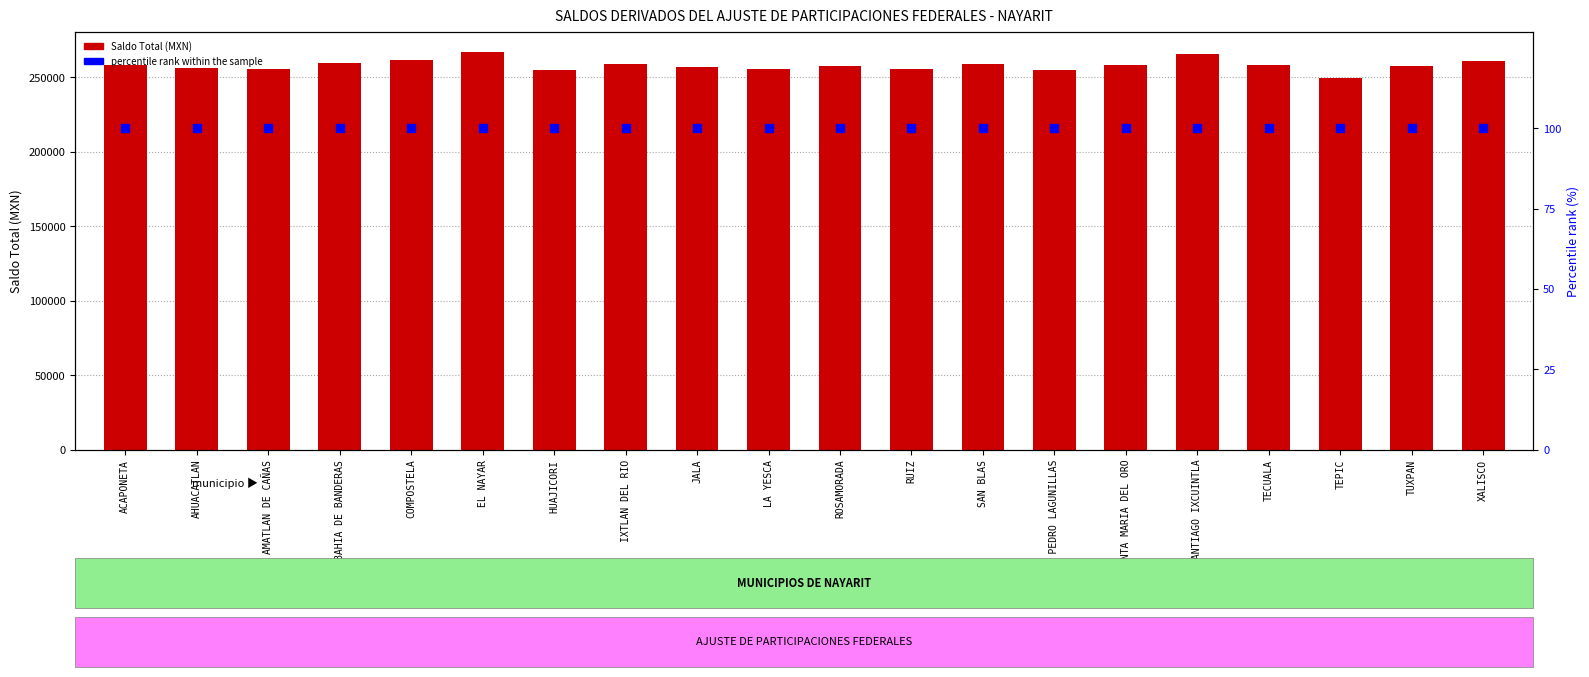

Which series has the largest total across all categories?

SALDO TOTAL